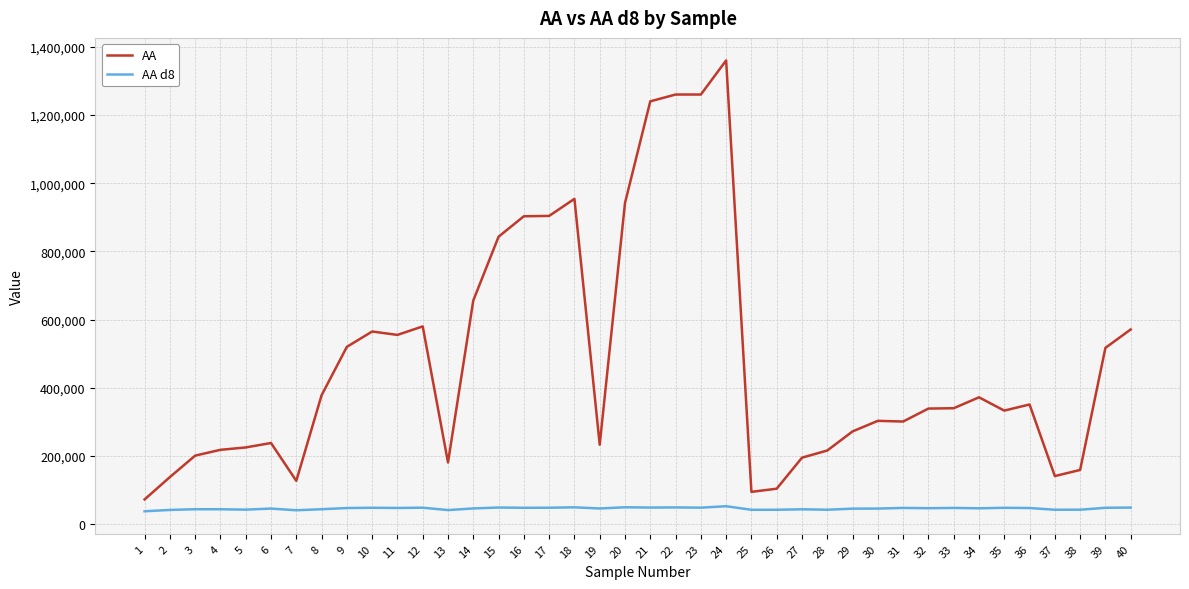

The value of AA at 12 is 580000. True or false?

True